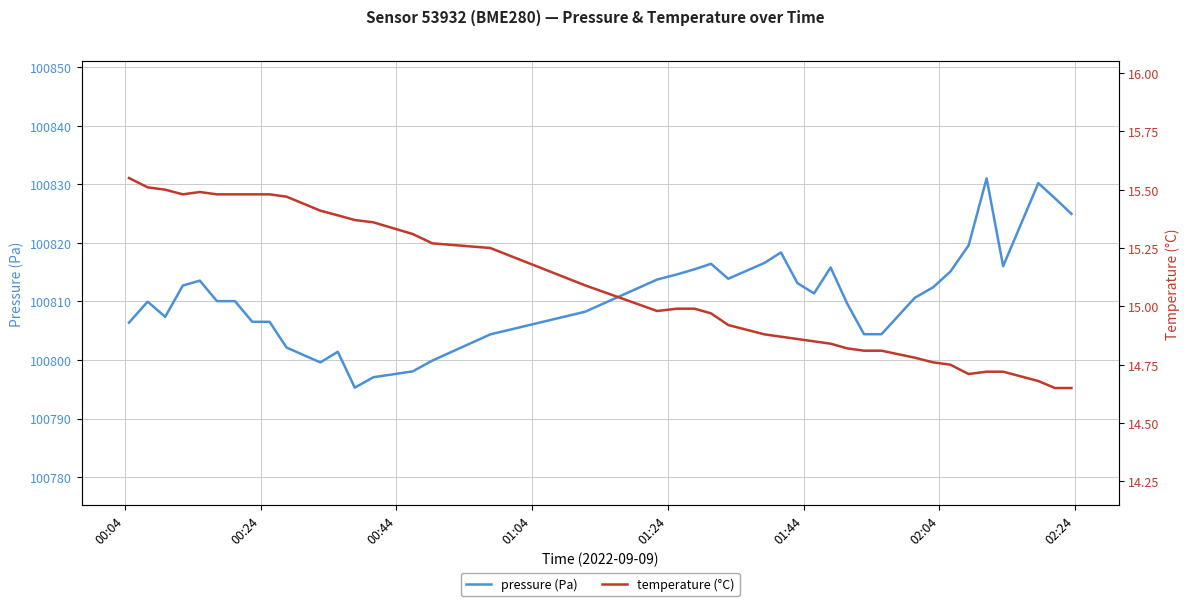

Reading right to left, what are all the values shown in this chart?

pressure (Pa): 100825.0	100827.6	100830.2	100816.0	100831.0	100819.6	100815.1	100812.4	100810.6	100804.4	100804.4	100809.7	100815.8	100811.4	100813.1	100818.4	100816.6	100813.9	100816.4	100815.5	100814.6	100813.8	100808.2	100804.4	100799.9	100798.1	100797.1	100795.3	100801.4	100799.6	100802.1	100806.5	100806.5	100810.1	100810.1	100813.6	100812.7	100807.4	100810.0	100806.4
temperature (°C): 14.7	14.7	14.7	14.7	14.7	14.7	14.8	14.8	14.8	14.8	14.8	14.8	14.8	14.8	14.9	14.9	14.9	14.9	15.0	15.0	15.0	15.0	15.1	15.2	15.3	15.3	15.4	15.4	15.4	15.4	15.5	15.5	15.5	15.5	15.5	15.5	15.5	15.5	15.5	15.6